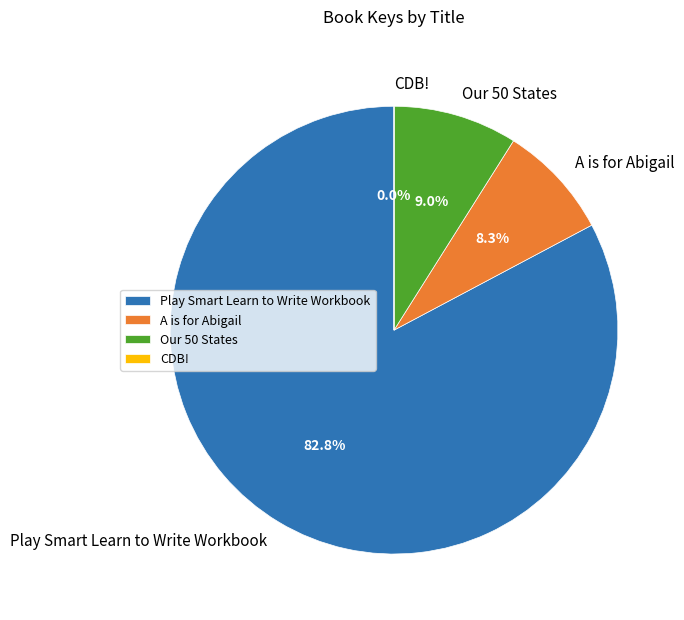

Is it true that A is for Abigail is 22% of the pie?

False